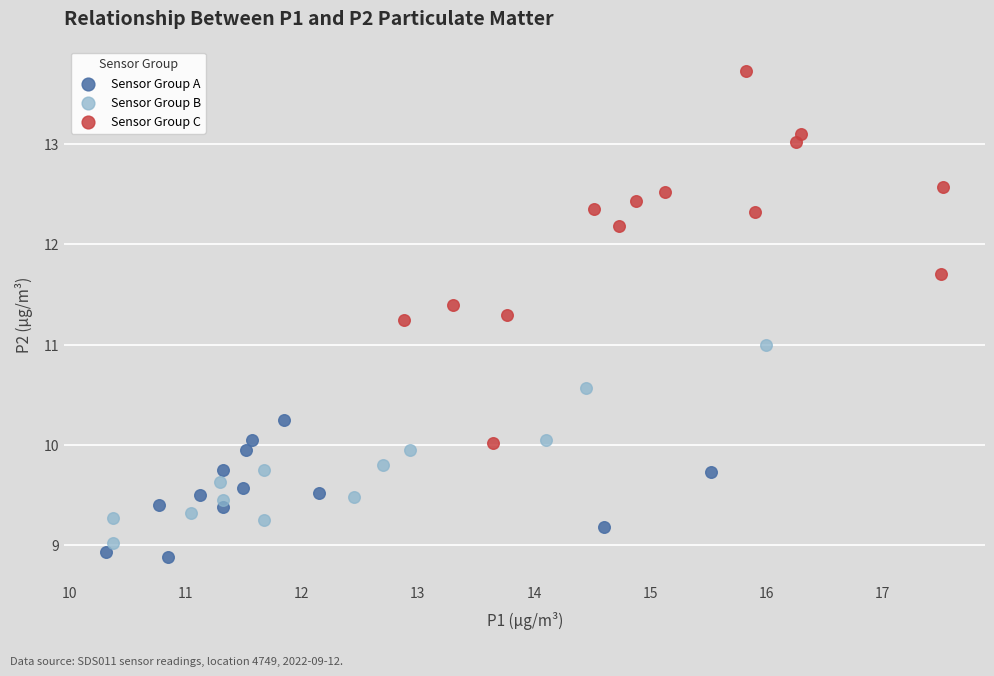

Which series has the widest spread of Y values?

Sensor Group C